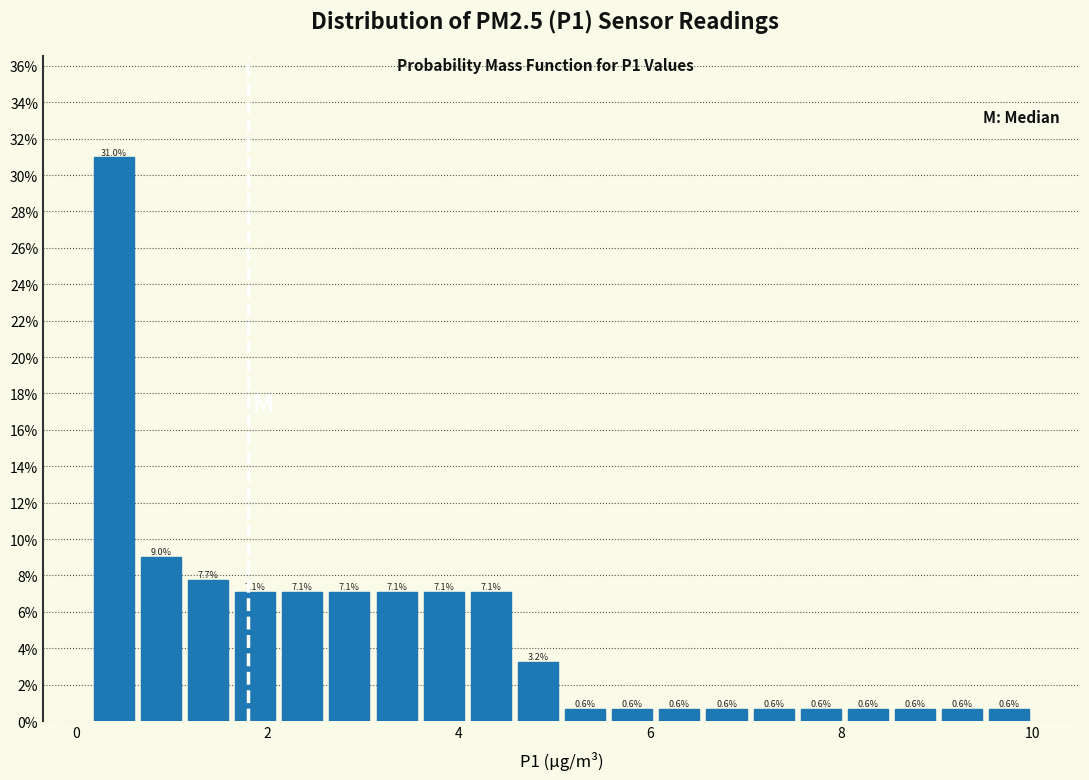

Read against the x-axis, roughly where is the centre of the tallest bar?

0.4